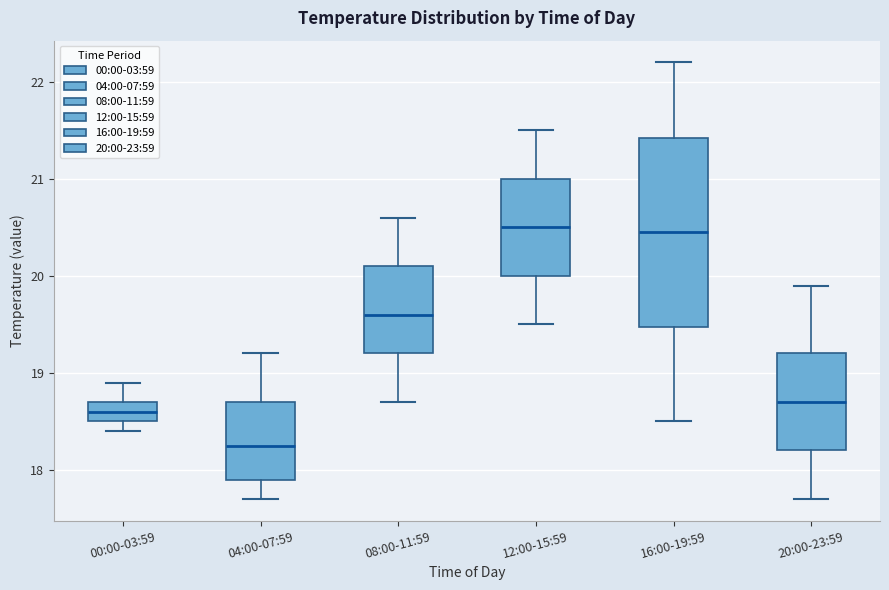

Comparing the boxes themselves (not the whiskers), which one is the tallest?

16:00-19:59